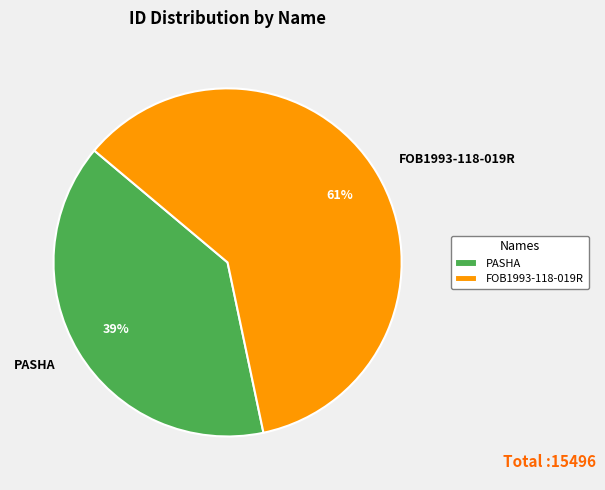

Is the sum of PASHA and FOB1993-118-019R greater than half?

Yes